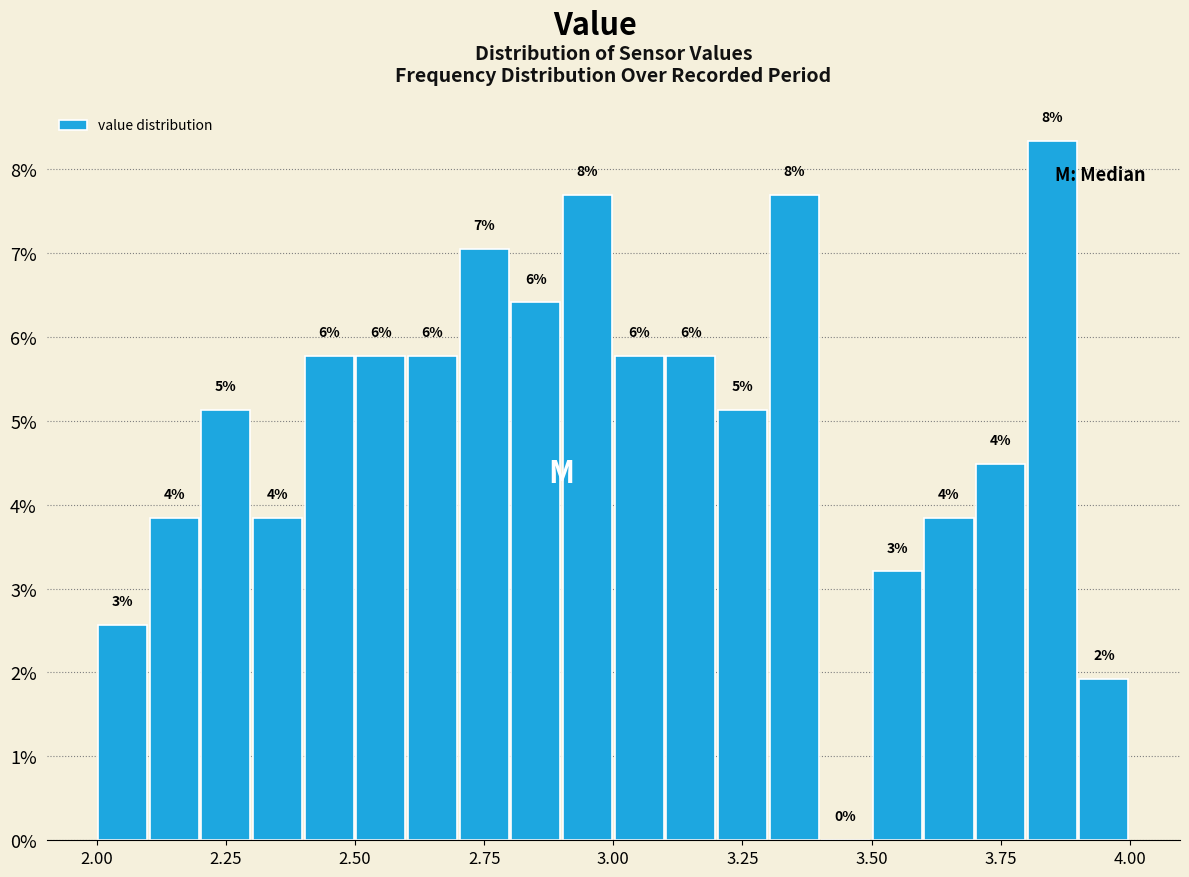

Around what value on the x-axis is the tallest bar? Give the approximate position of its centre, as read against the axis.

3.85